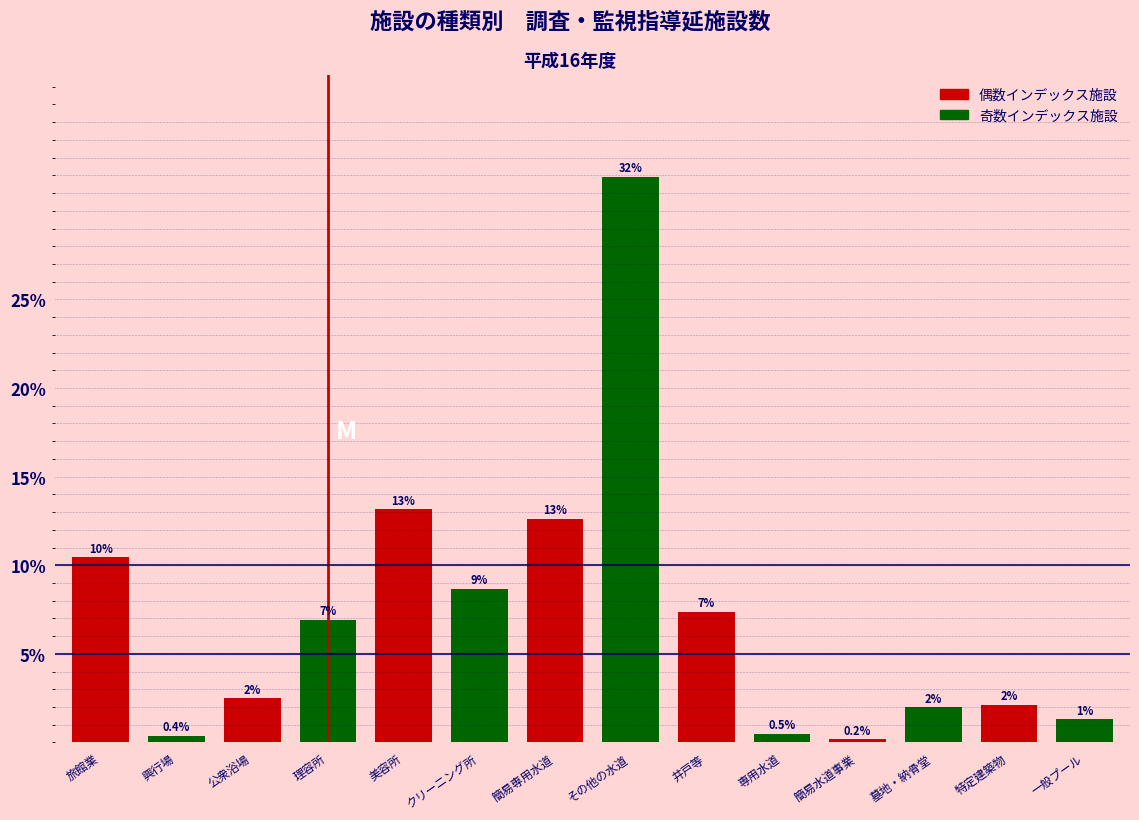

Rank the categories by value from lowest to highest.

簡易水道事業, 興行場, 専用水道, 一般プール, 墓地・納骨堂, 特定建築物, 公衆浴場, 理容所, 井戸等, クリーニング所, 旅館業, 簡易専用水道, 美容所, その他の水道